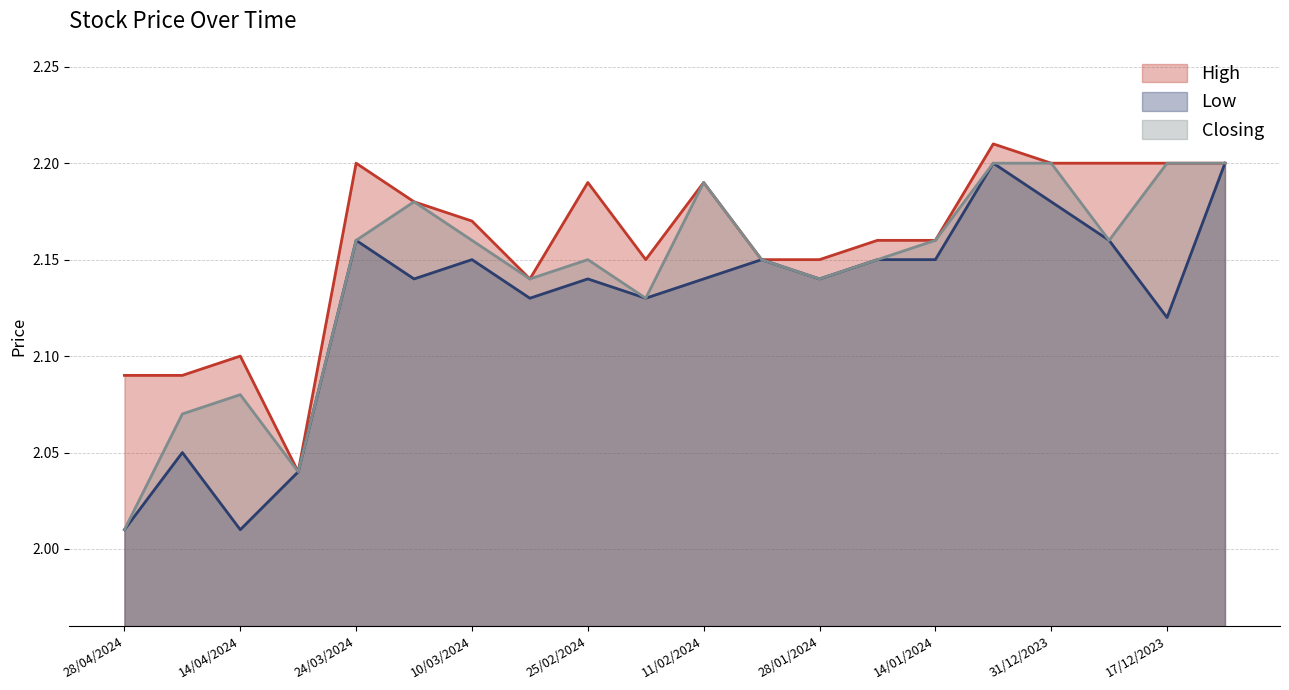

Which label corresponds to the largest value in the chart?

07/01/2024